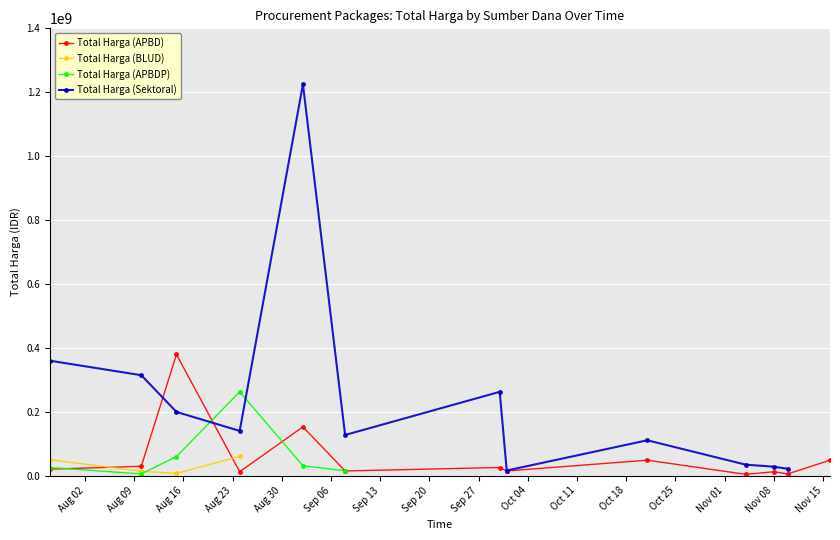

What are all the series names shown in the legend?

Total Harga (APBD), Total Harga (BLUD), Total Harga (APBDP), Total Harga (Sektoral)